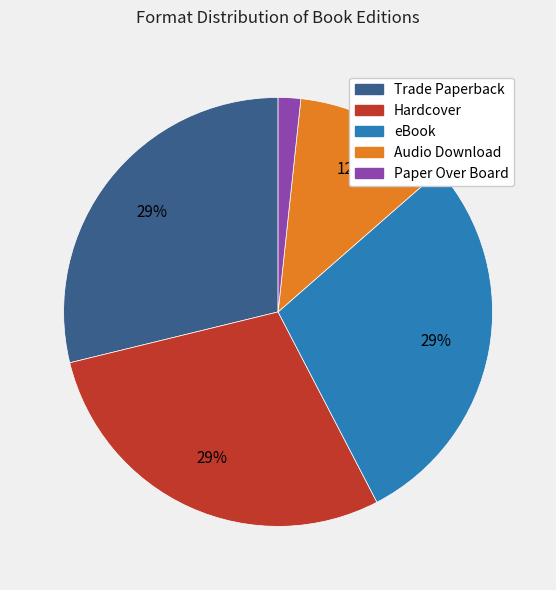

Is Trade Paperback the majority of the pie?

No